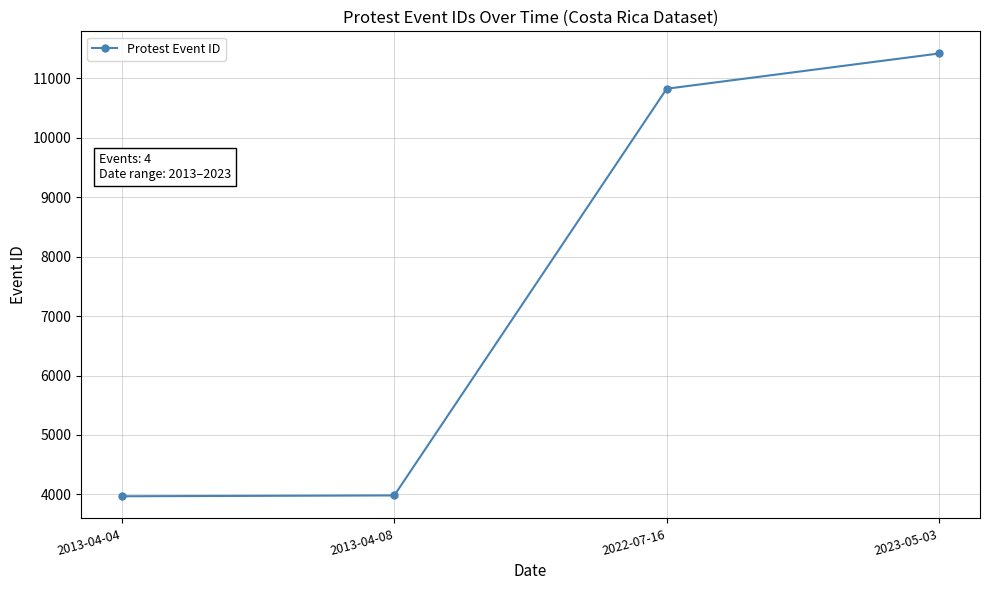

True or false: the data shows 16840 at 2022-07-16.

False